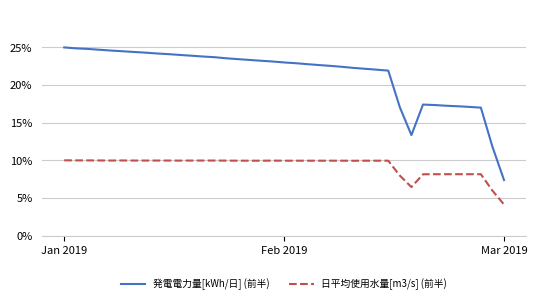

What is the difference between the maximum and minimum values in the 発電電力量[kWh/日] (前半) series?

17.6